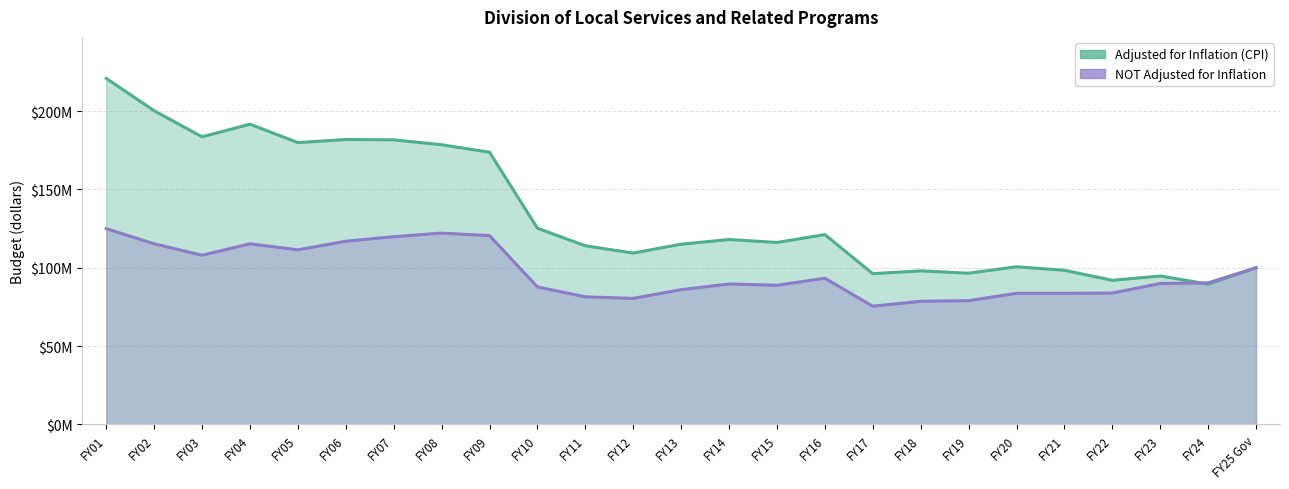

What is the label of the 17th point from the left?

FY17